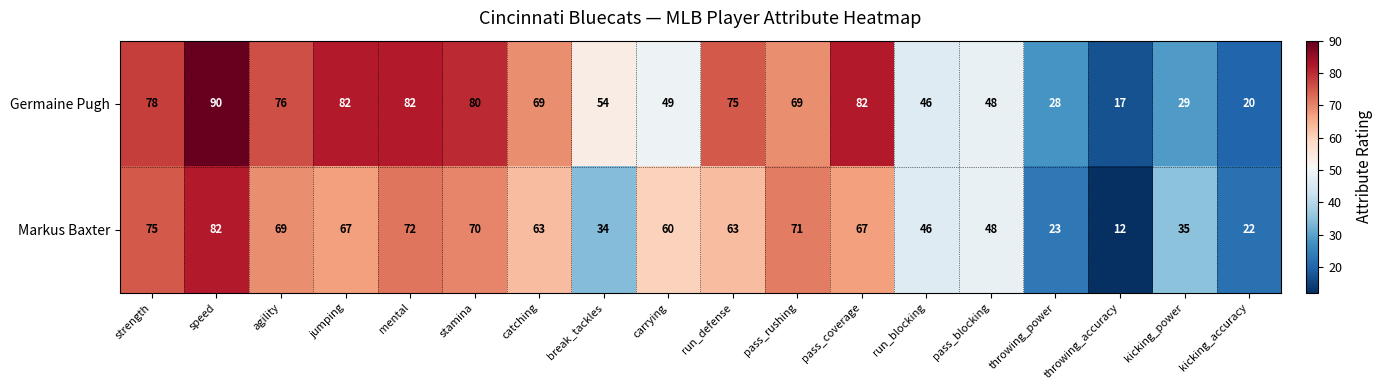

Is it true that Markus Baxter equals 35 at kicking_power?

True